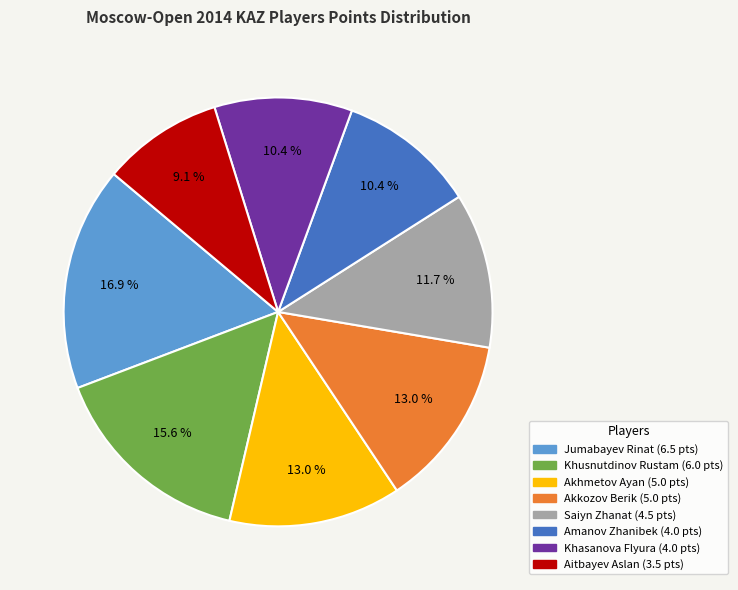

To the nearest percent, what is the average slice percentage?

12%